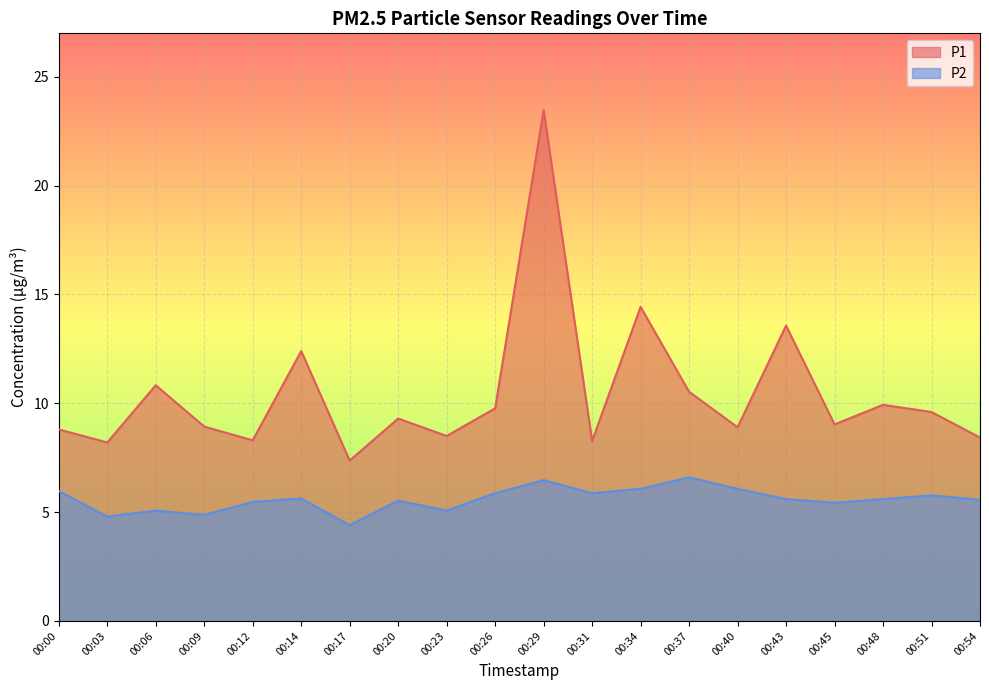

What is the value of the P1 point at the 8th from the left?

9.3